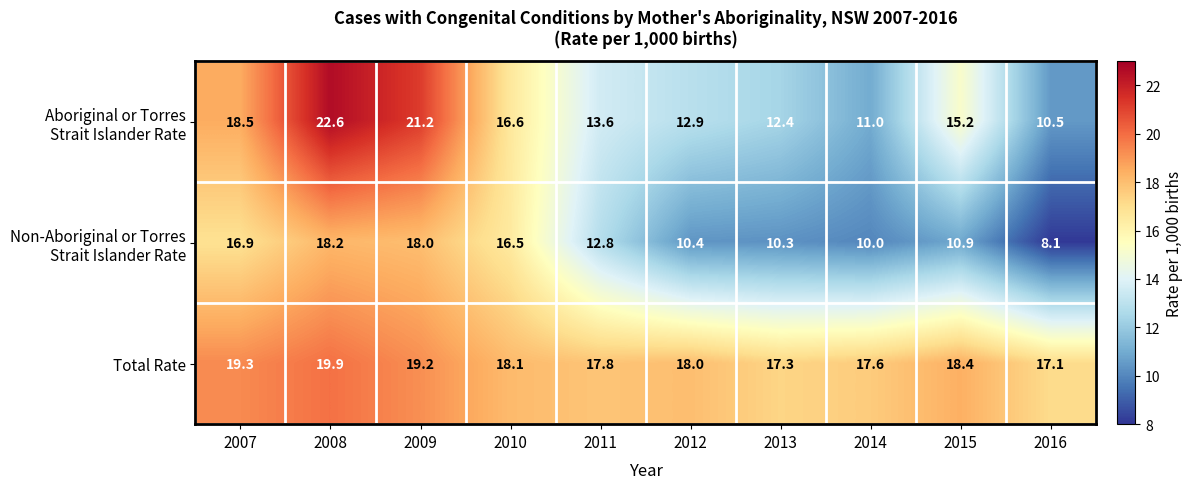

How many series are shown in this chart?

3